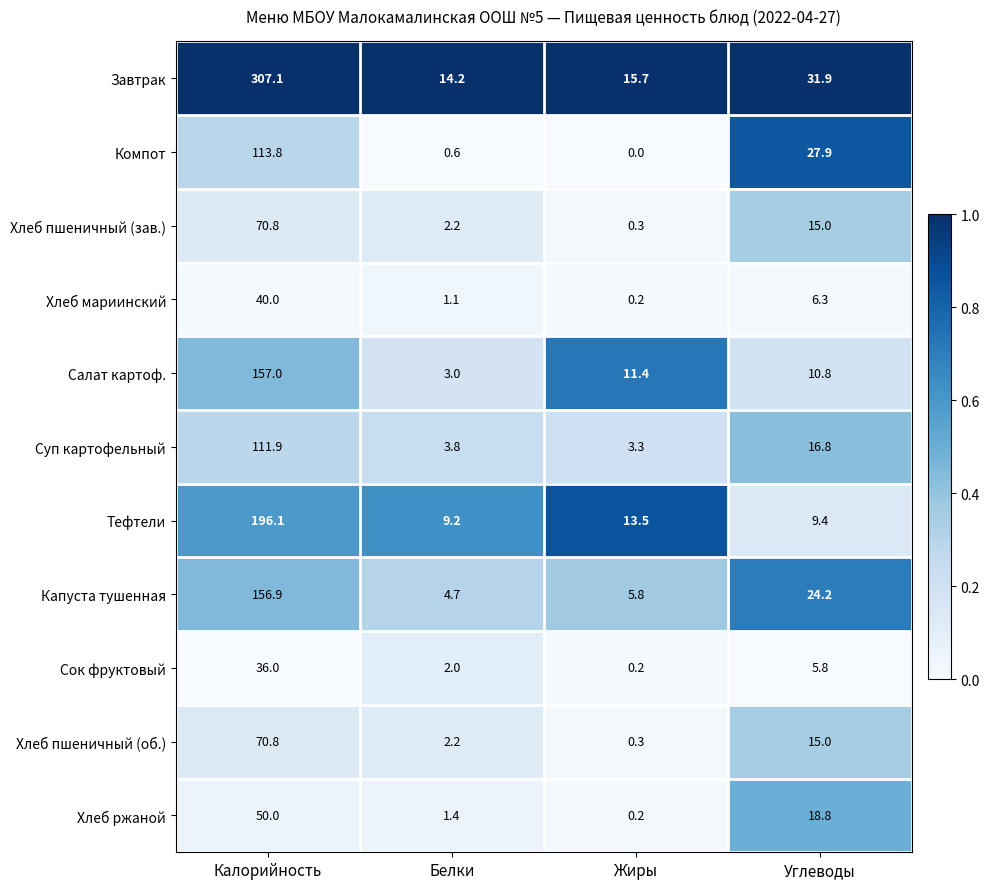

What is the average value of the Суп картофельный series?

34.0